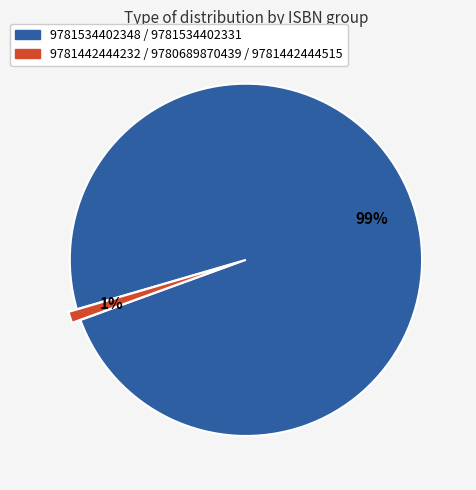

The 9781534402348 / 9781534402331 slice represents 99% of the pie. True or false?

True